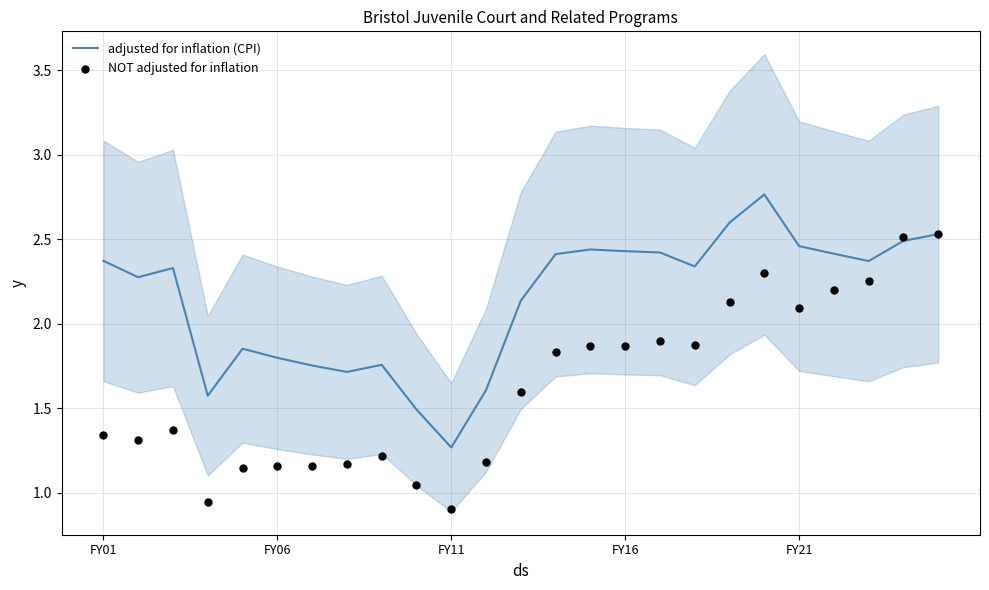

Is the value of adjusted for inflation (CPI) at 13 greater than the value of NOT adjusted for inflation at 5?

Yes